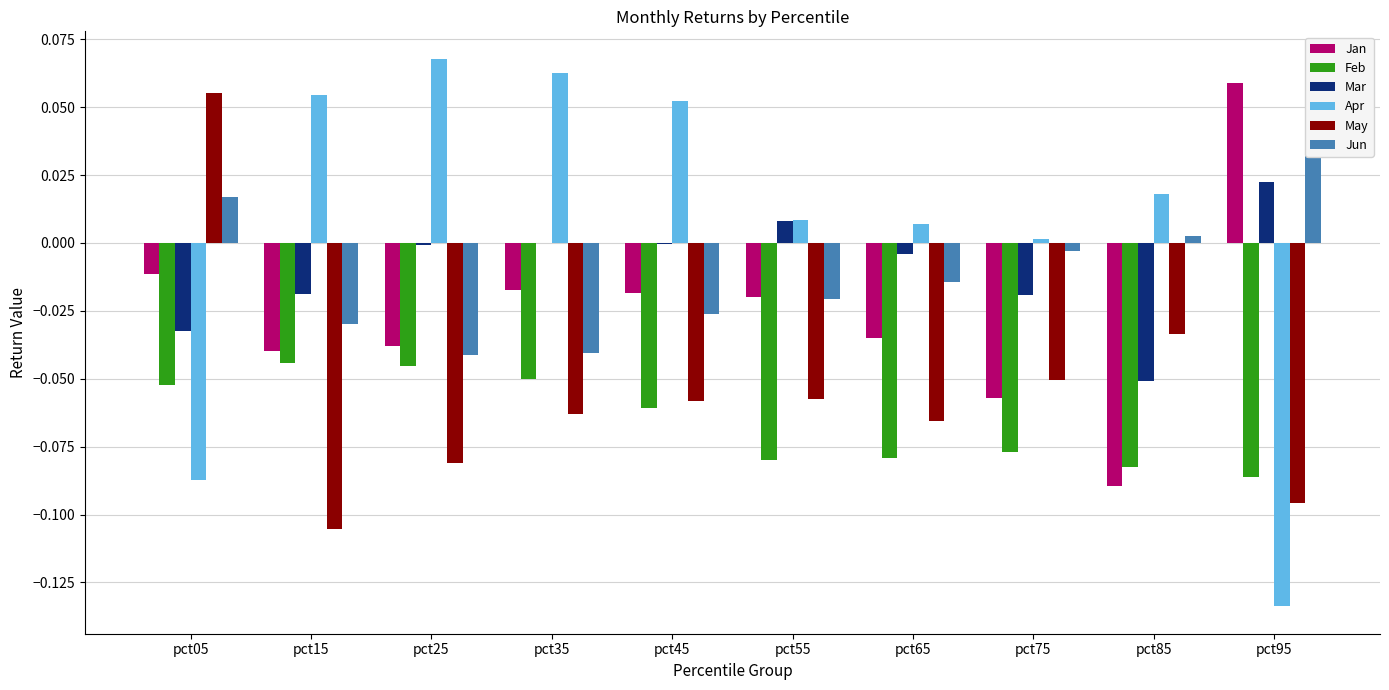

What is the sum of all Feb values?

-0.7